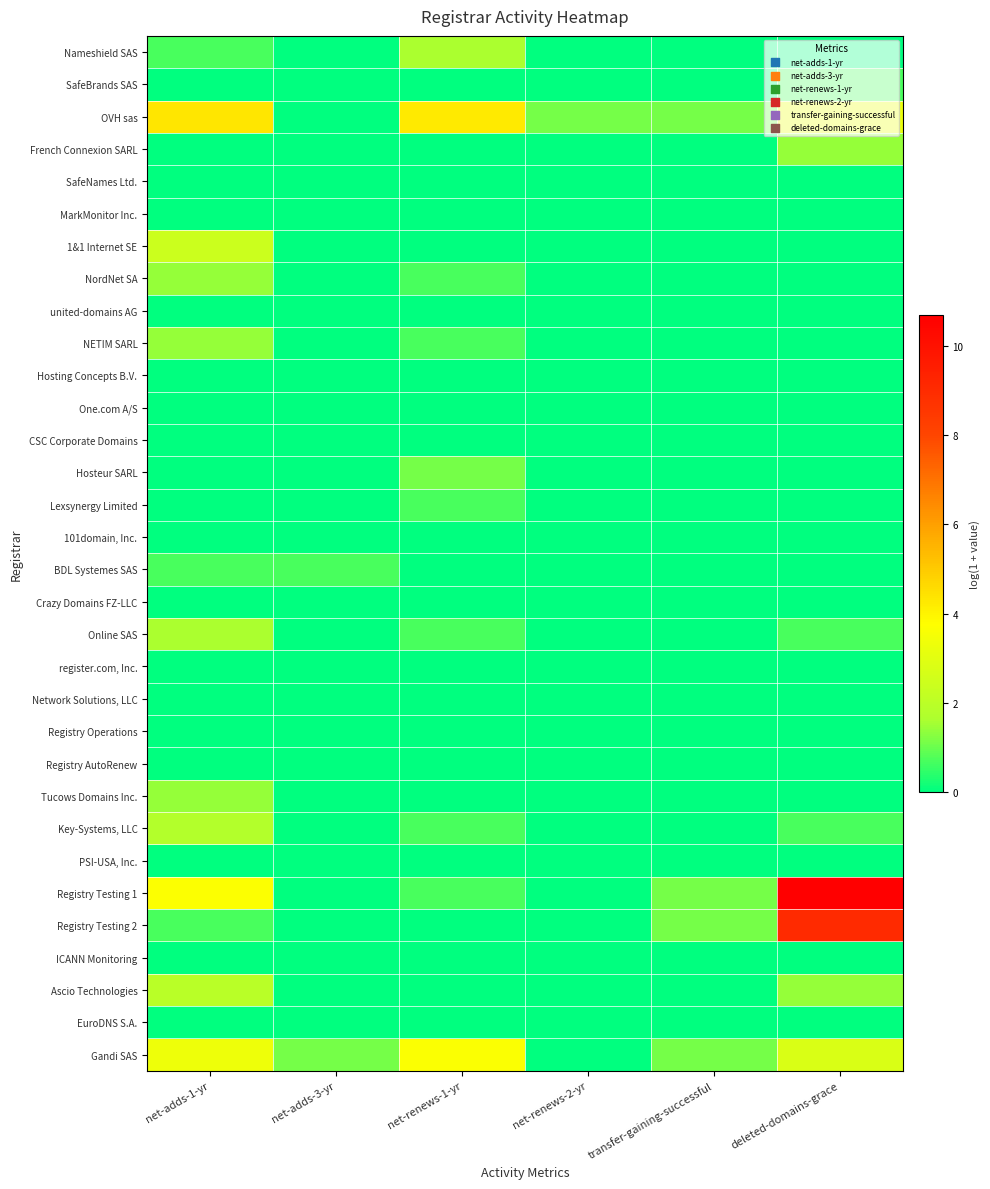

At how many categories does at least one series exceed 8?

1